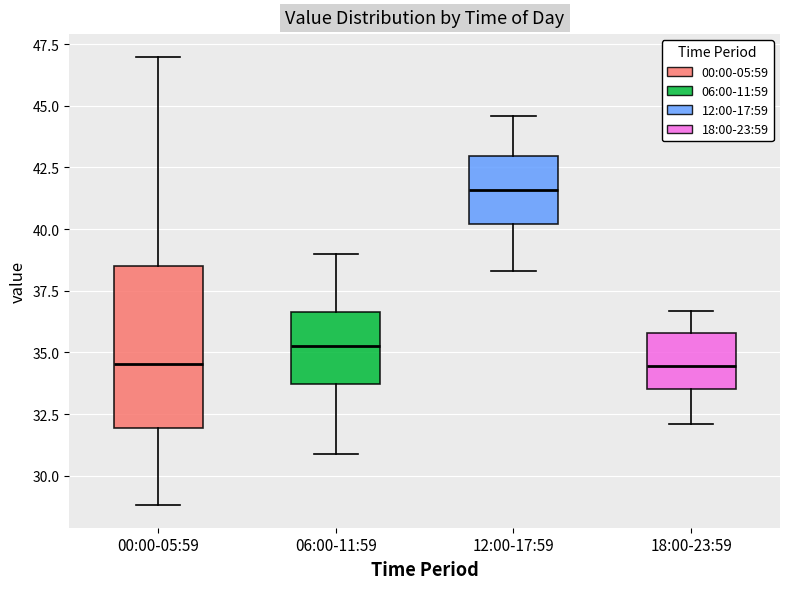

Which box is the tallest, from its lower edge to its upper edge?

00:00-05:59